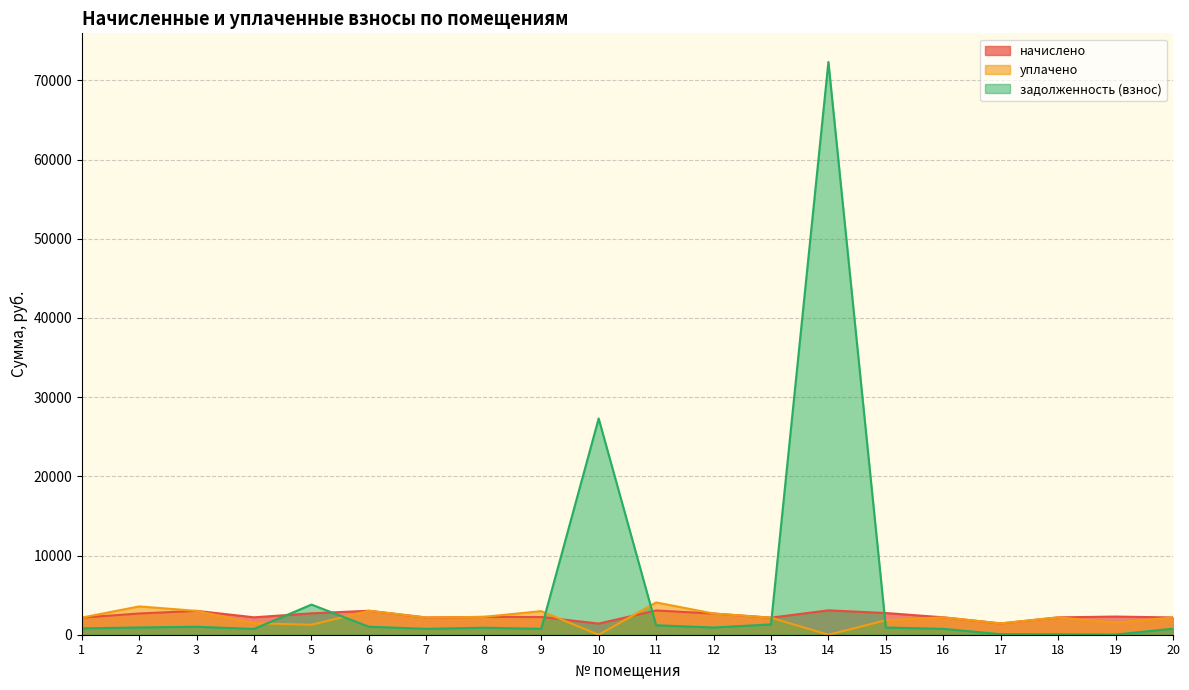

Which category has the highest value in the уплачено series?

11